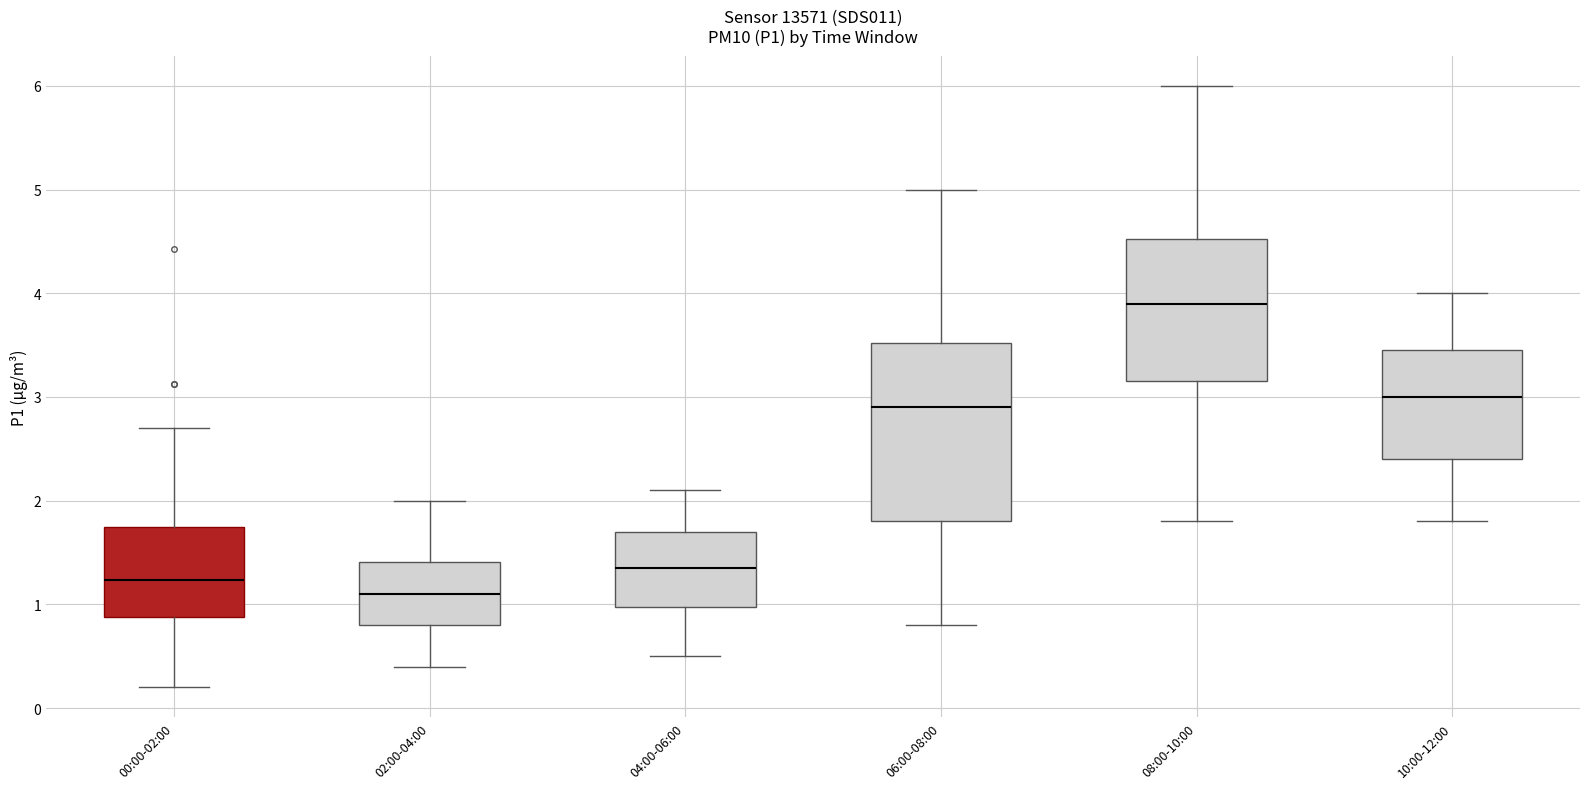

Which box is the tallest, from its lower edge to its upper edge?

06:00-08:00